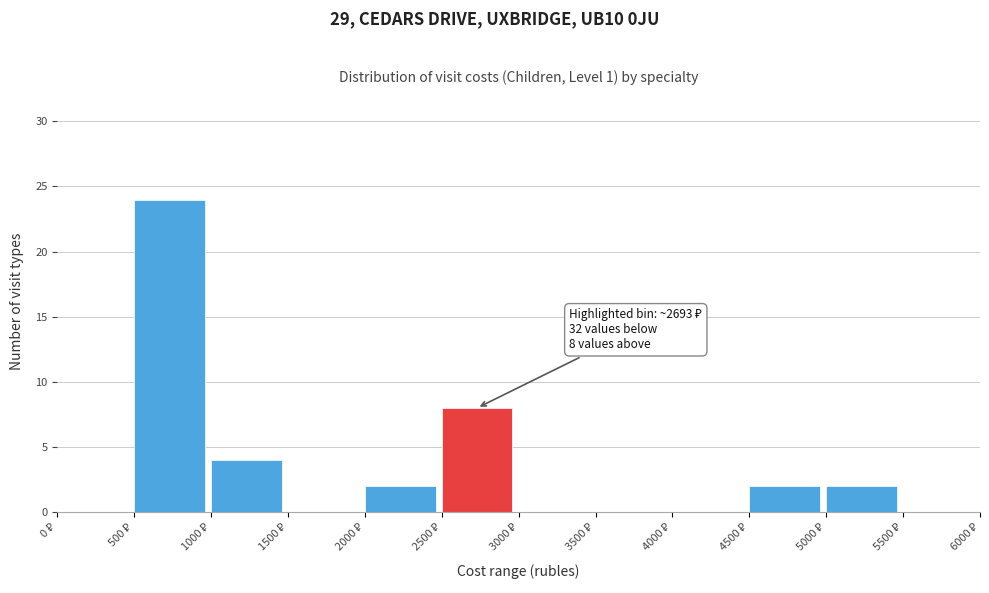

Which range on the x-axis has the tallest bar?

500 to 1000